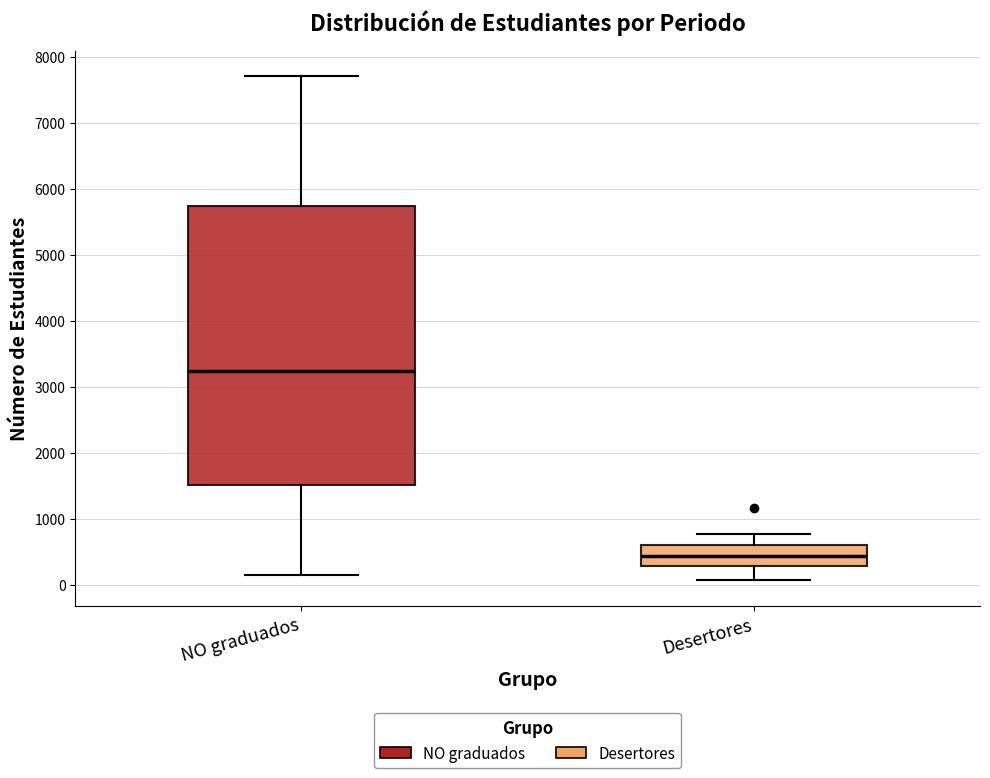

Where does the lower whisker of the box for NO graduados end on the y-axis? The values are not printed on the chart, so give them approximately, as read against the axis.

200